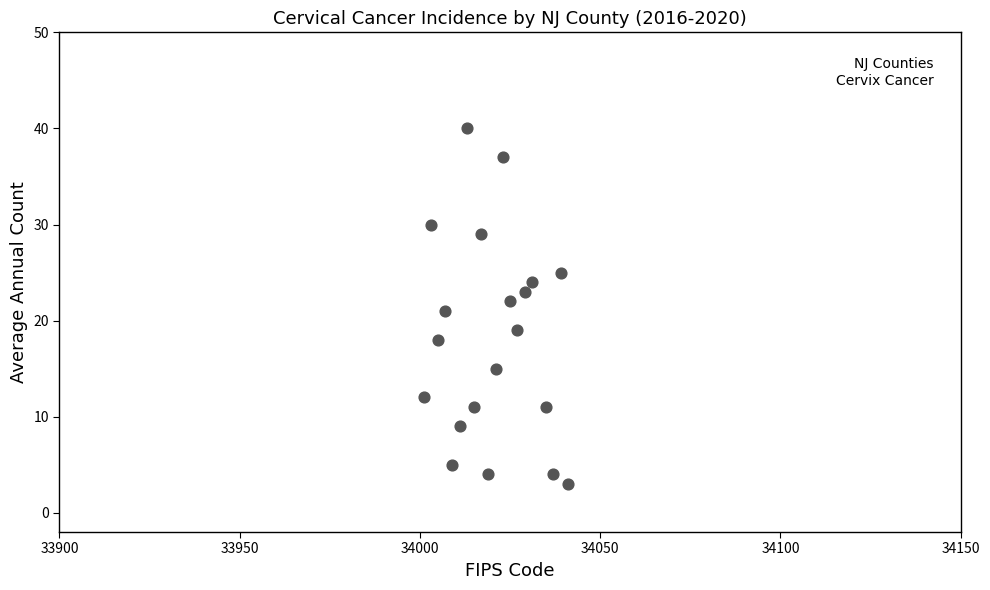

What is the range of Y values (max minus min)?

37